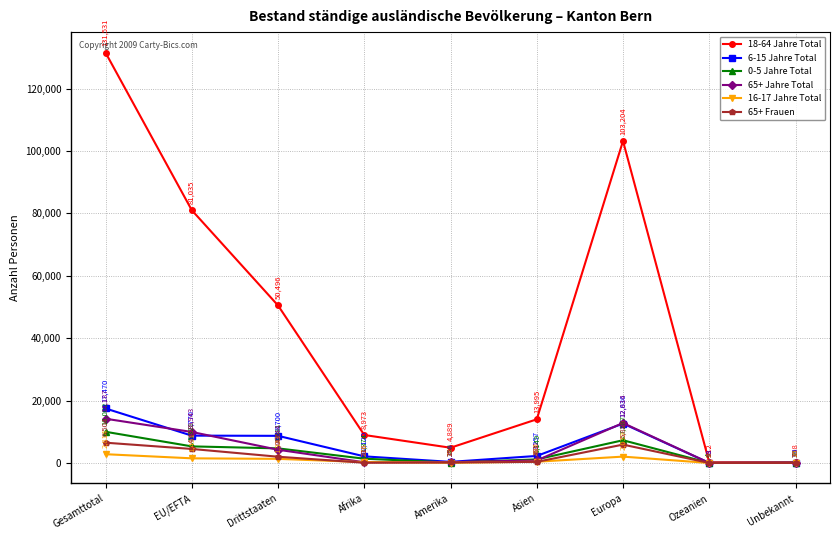

Reading left to right, what are all the values shown in this chart?

18-64 Jahre Total: Gesamttotal=131531	EU/EFTA=81035	Drittstaaten=50496	Afrika=8973	Amerika=4889	Asien=13995	Europa=103204	Ozeanien=212	Unbekannt=258
6-15 Jahre Total: Gesamttotal=17470	EU/EFTA=8770	Drittstaaten=8700	Afrika=2120	Amerika=354	Asien=2257	Europa=12636	Ozeanien=13	Unbekannt=90
0-5 Jahre Total: Gesamttotal=10002	EU/EFTA=5321	Drittstaaten=4681	Afrika=1374	Amerika=149	Asien=1149	Europa=7287	Ozeanien=4	Unbekannt=39
65+ Jahre Total: Gesamttotal=14187	EU/EFTA=9943	Drittstaaten=4244	Afrika=236	Amerika=294	Asien=810	Europa=12814	Ozeanien=18	Unbekannt=15
16-17 Jahre Total: Gesamttotal=2814	EU/EFTA=1491	Drittstaaten=1323	Afrika=276	Amerika=78	Asien=403	Europa=2039	Ozeanien=2	Unbekannt=16
65+ Frauen: Gesamttotal=6504	EU/EFTA=4498	Drittstaaten=2006	Afrika=81	Amerika=157	Asien=361	Europa=5889	Ozeanien=9	Unbekannt=7